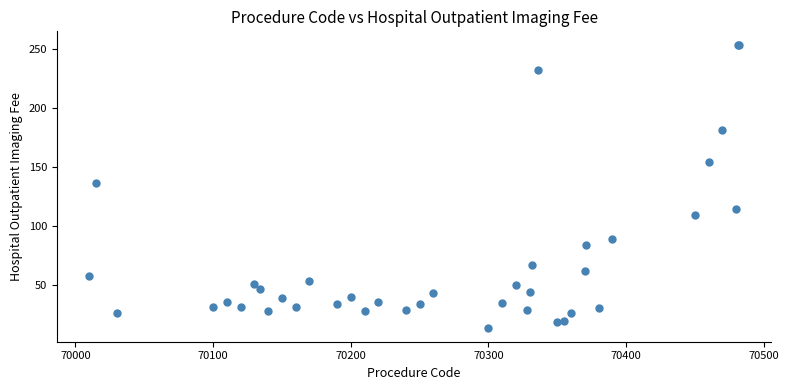

What Y value in the scatter plot is closest to 133?

136.7